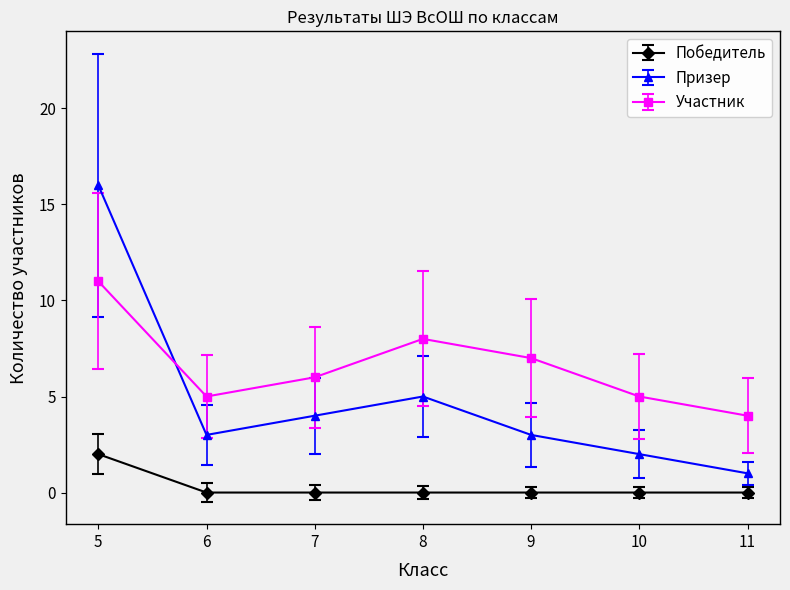

What is the sum of all Участник values?

46